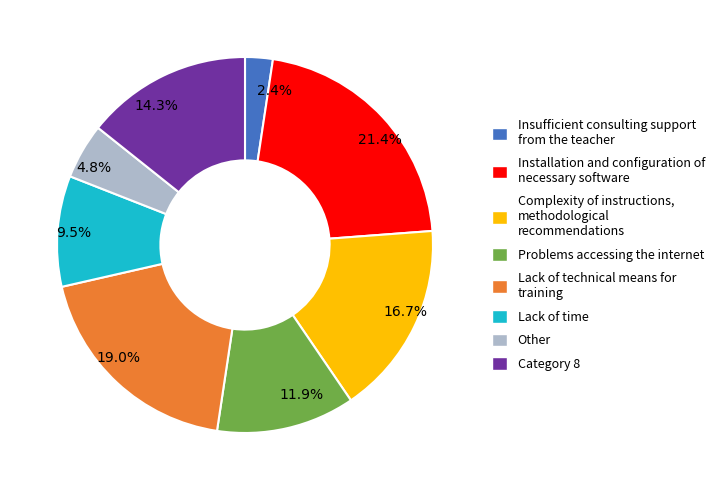

To the nearest percent, what is the average slice percentage?

12%